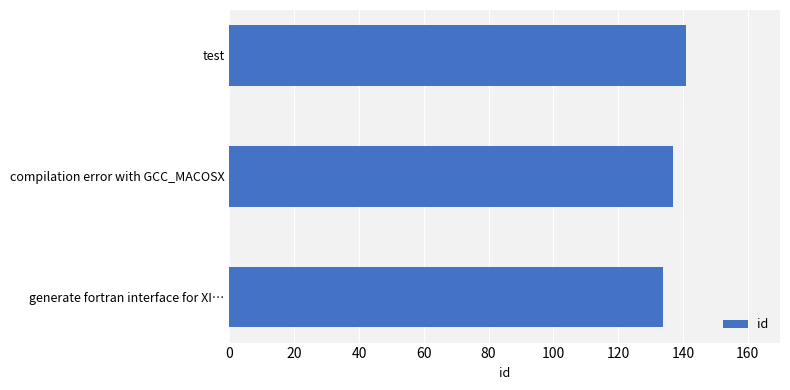

What value does the data have at generate fortran interface for XI…?

134